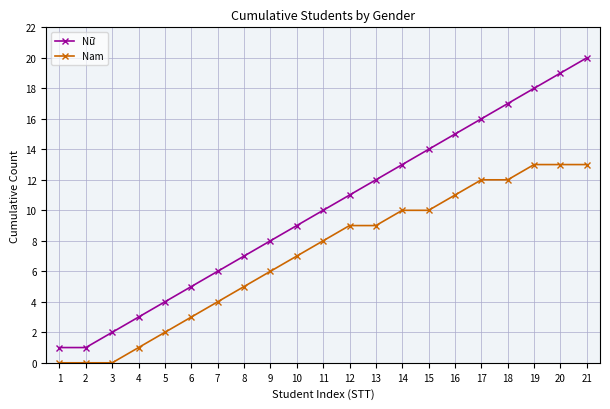

What is the difference between the maximum and minimum values in the Nữ series?

19